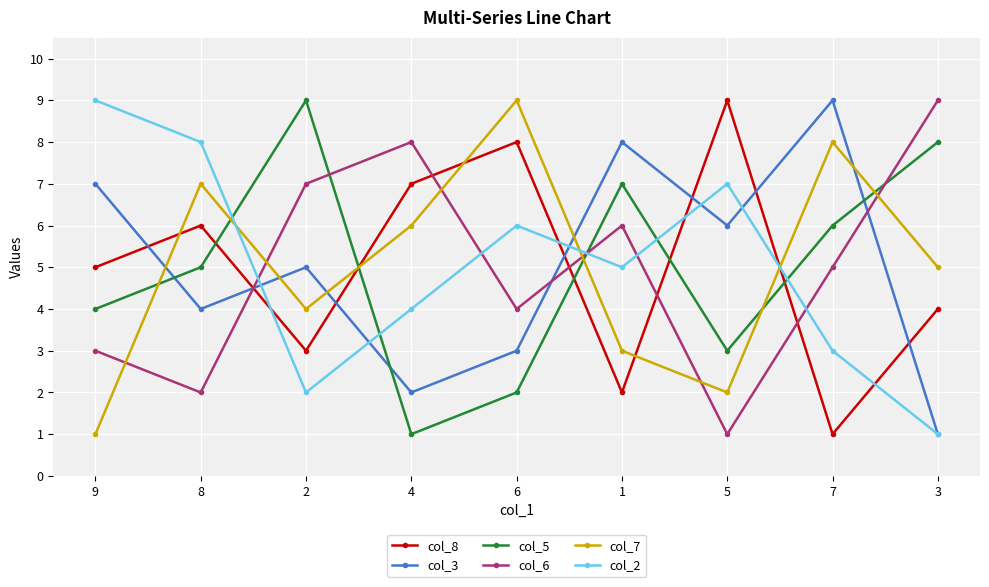

How many interior local peaks does the col_8 series have?

3